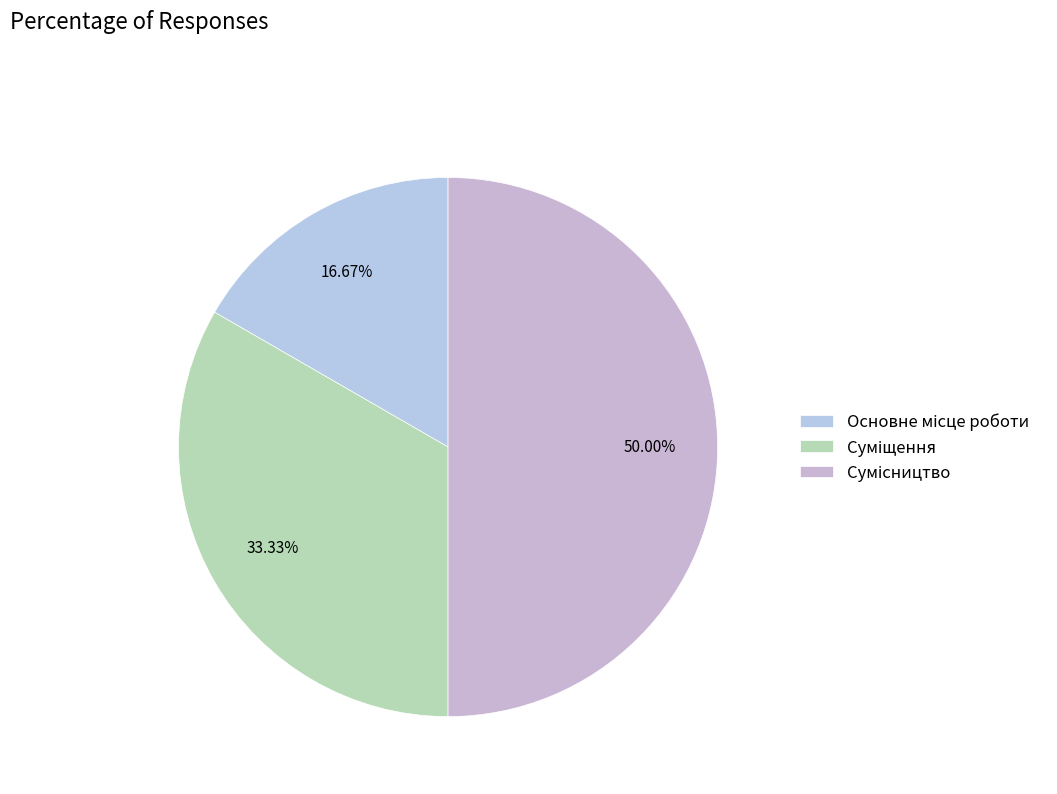

How many slices are in this pie chart?

3